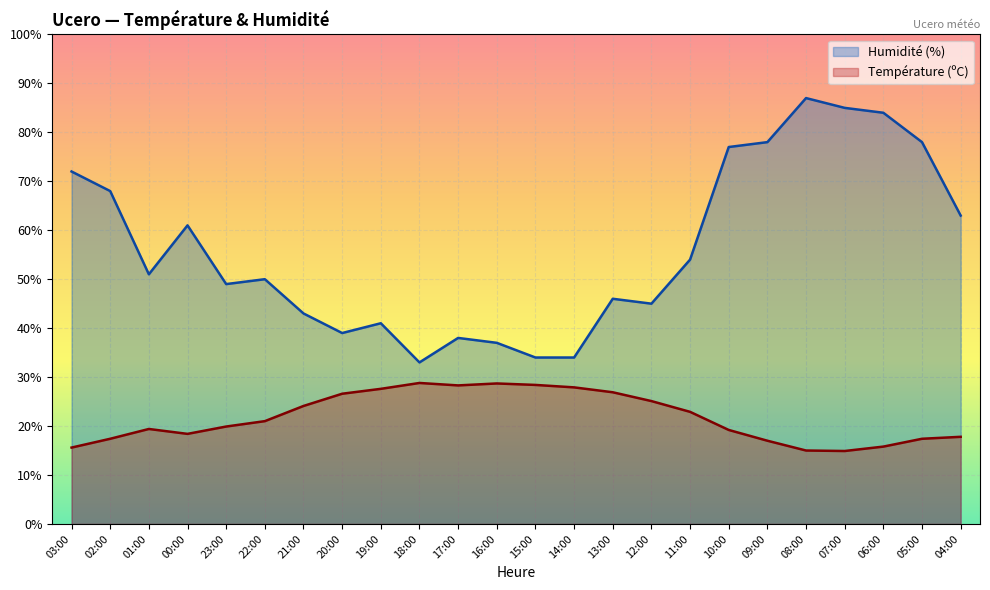

The value of Humidité (%) at 18:00 is 43.7. True or false?

False